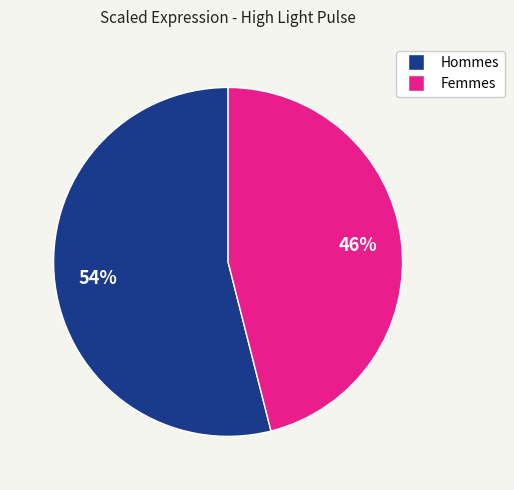

To the nearest percent, what is the difference between the largest and smallest slice percentages?

8%